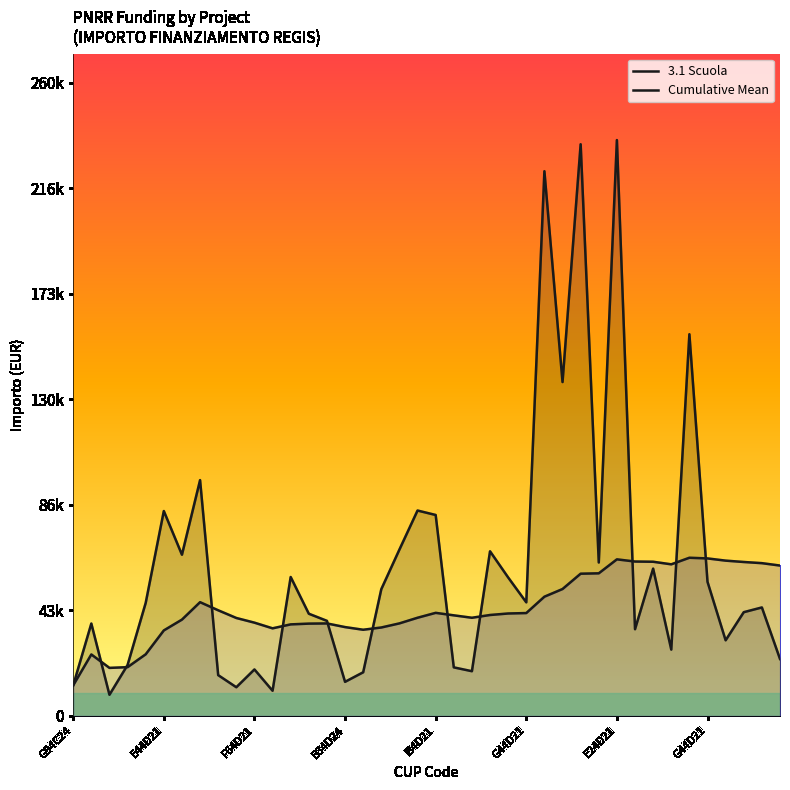

What is the minimum value shown in the chart?

8668.3